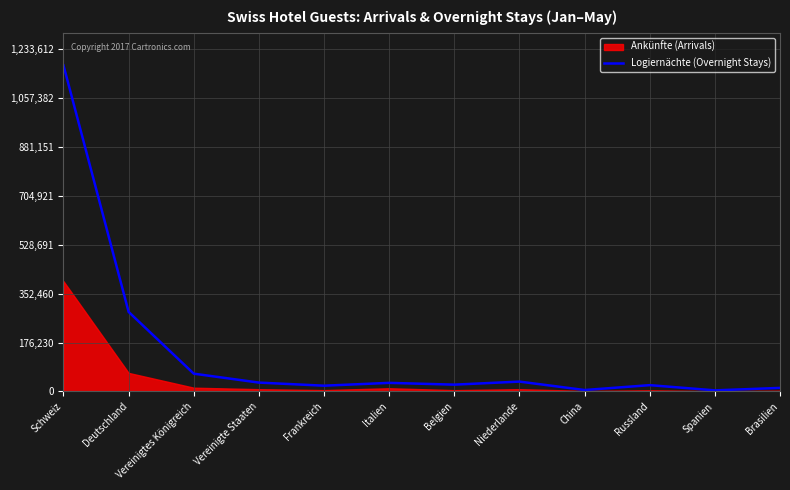

What is the approximate value at Niederlande?

35441